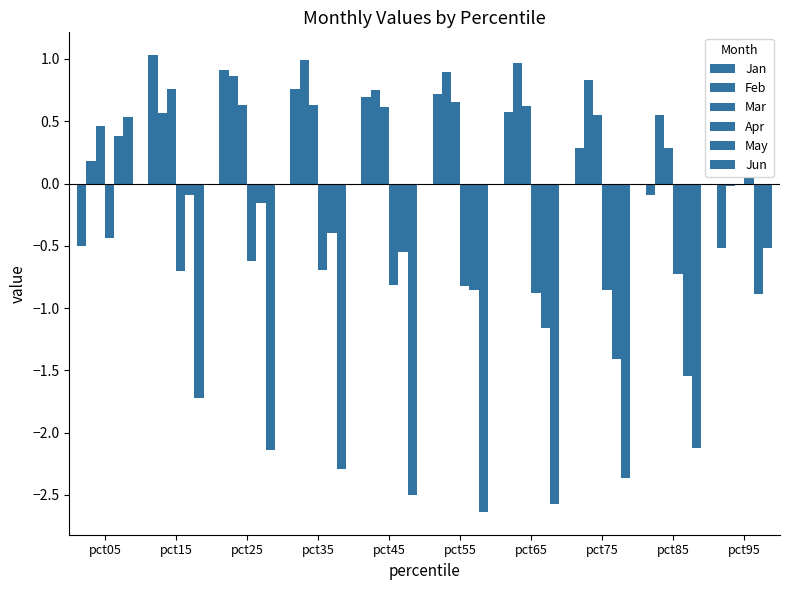

How many groups of bars are there?

10